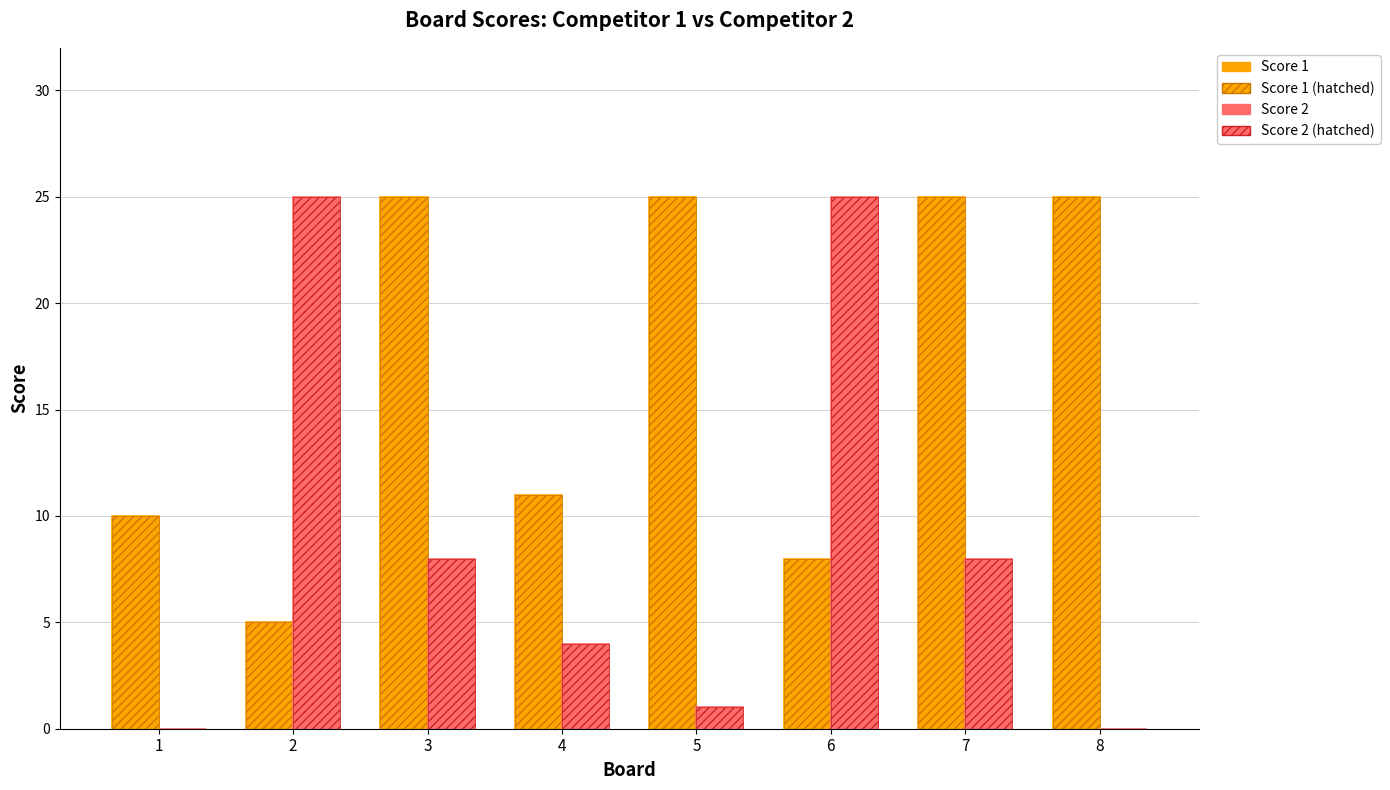

Reading right to left, what are all the values shown in this chart?

Score 1: 8=25	7=25	6=8	5=25	4=11	3=25	2=5	1=10
Score 1 (pattern): 8=25	7=25	6=8	5=25	4=11	3=25	2=5	1=10
Score 2: 8=0	7=8	6=25	5=1	4=4	3=8	2=25	1=0
Score 2 (pattern): 8=0	7=8	6=25	5=1	4=4	3=8	2=25	1=0